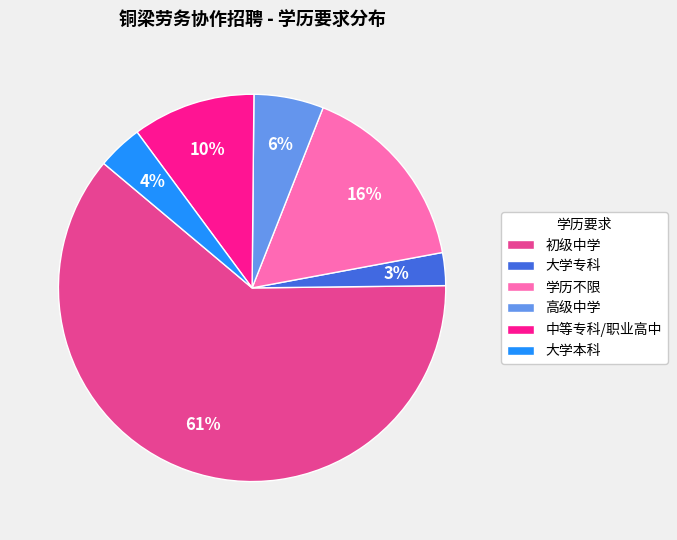

The 学历不限 slice represents 8% of the pie. True or false?

False